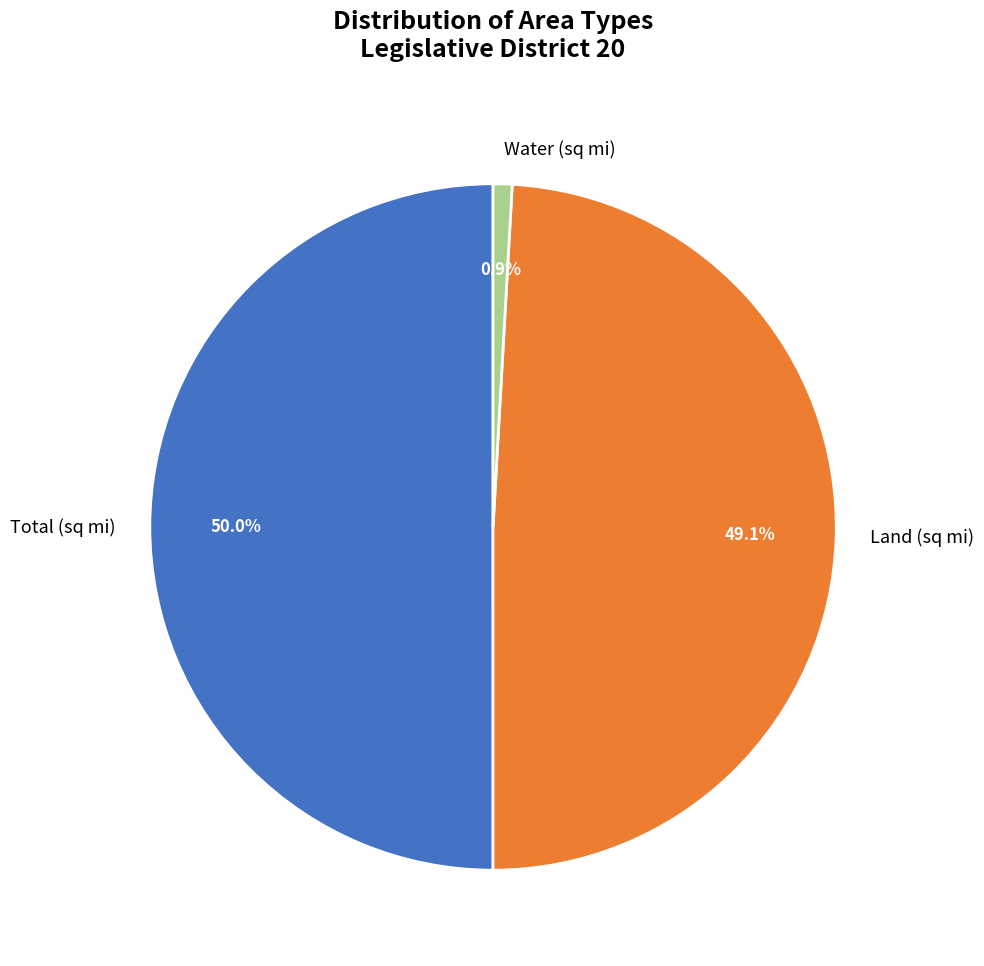

Which slice is the smallest?

Water (sq mi)